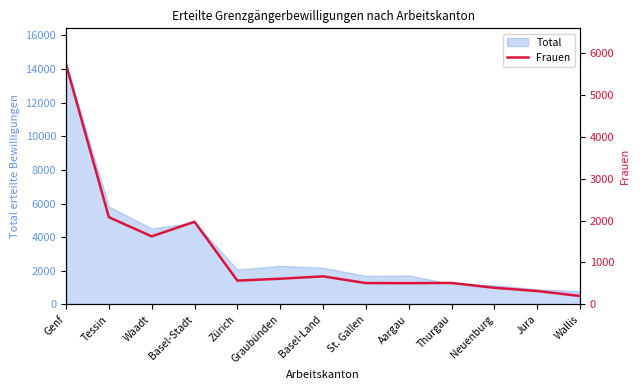

Does the chart display data point markers on the line(s)?

No